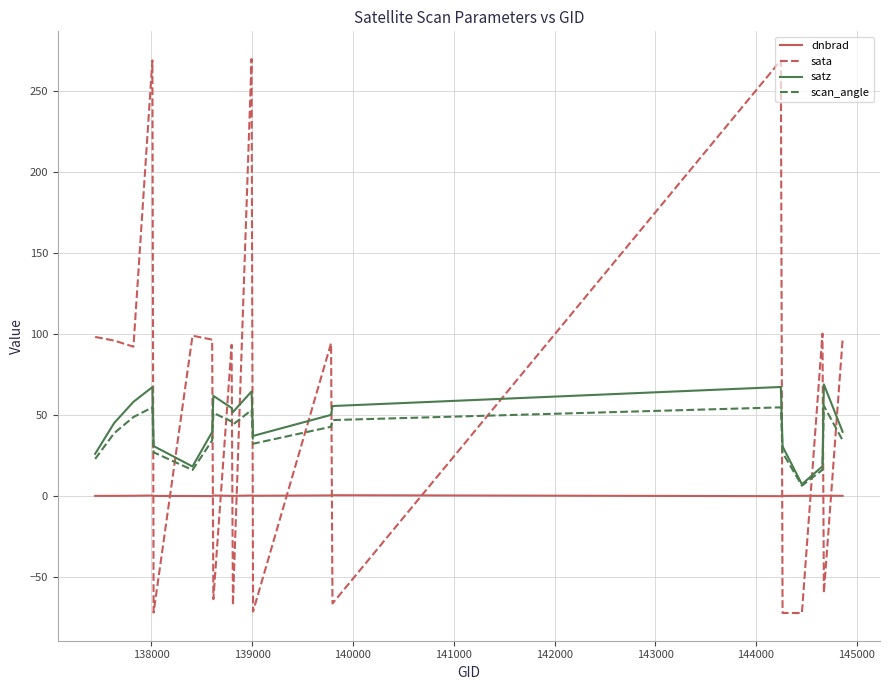

What is the maximum value for scan_angle?

55.8